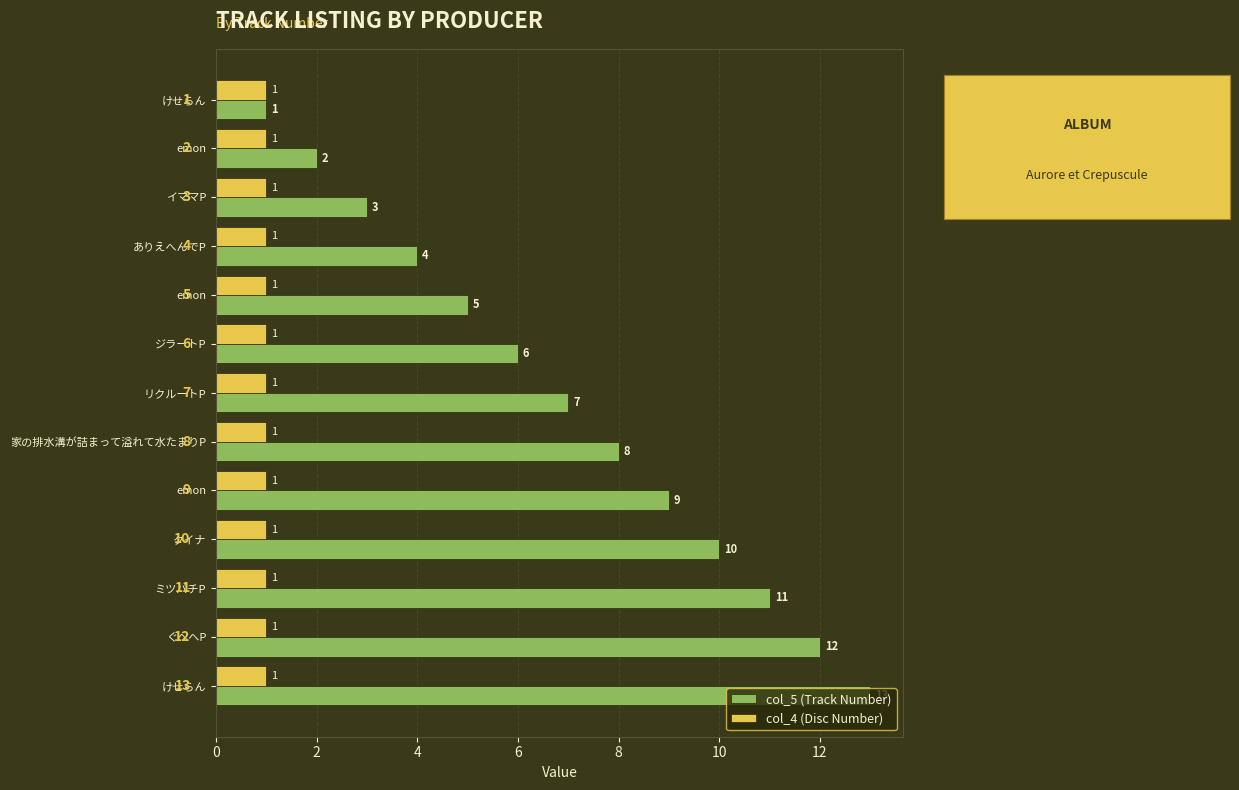

What are all the series names shown in the legend?

col_5 (Track Number), col_4 (Disc Number)